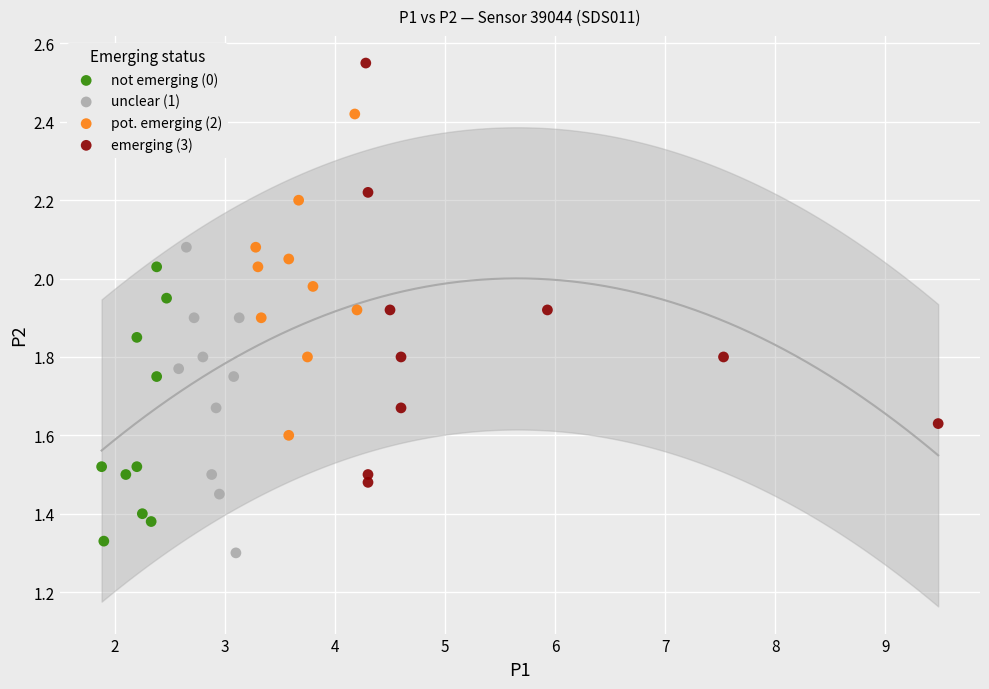

What are all the series names shown in the legend?

not emerging (0), unclear (1), pot. emerging (2), emerging (3)